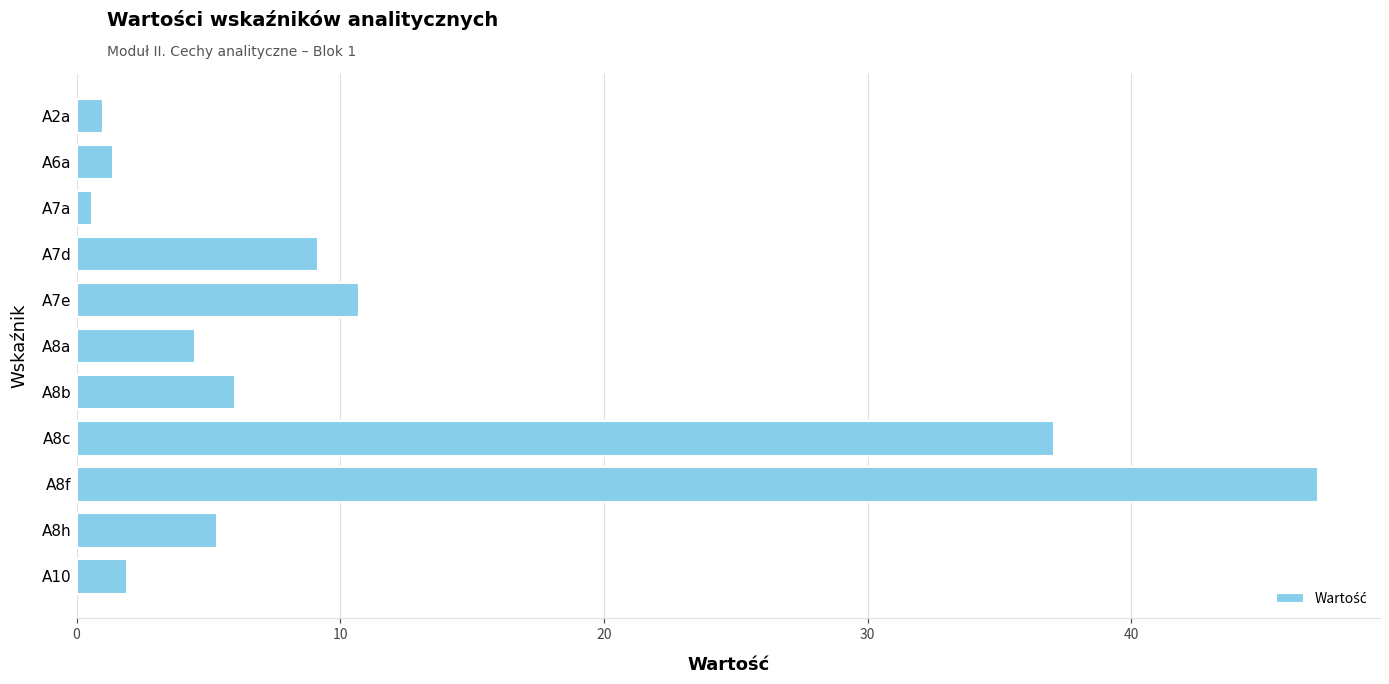

What is the change in value from A8c to A8h?

-31.7